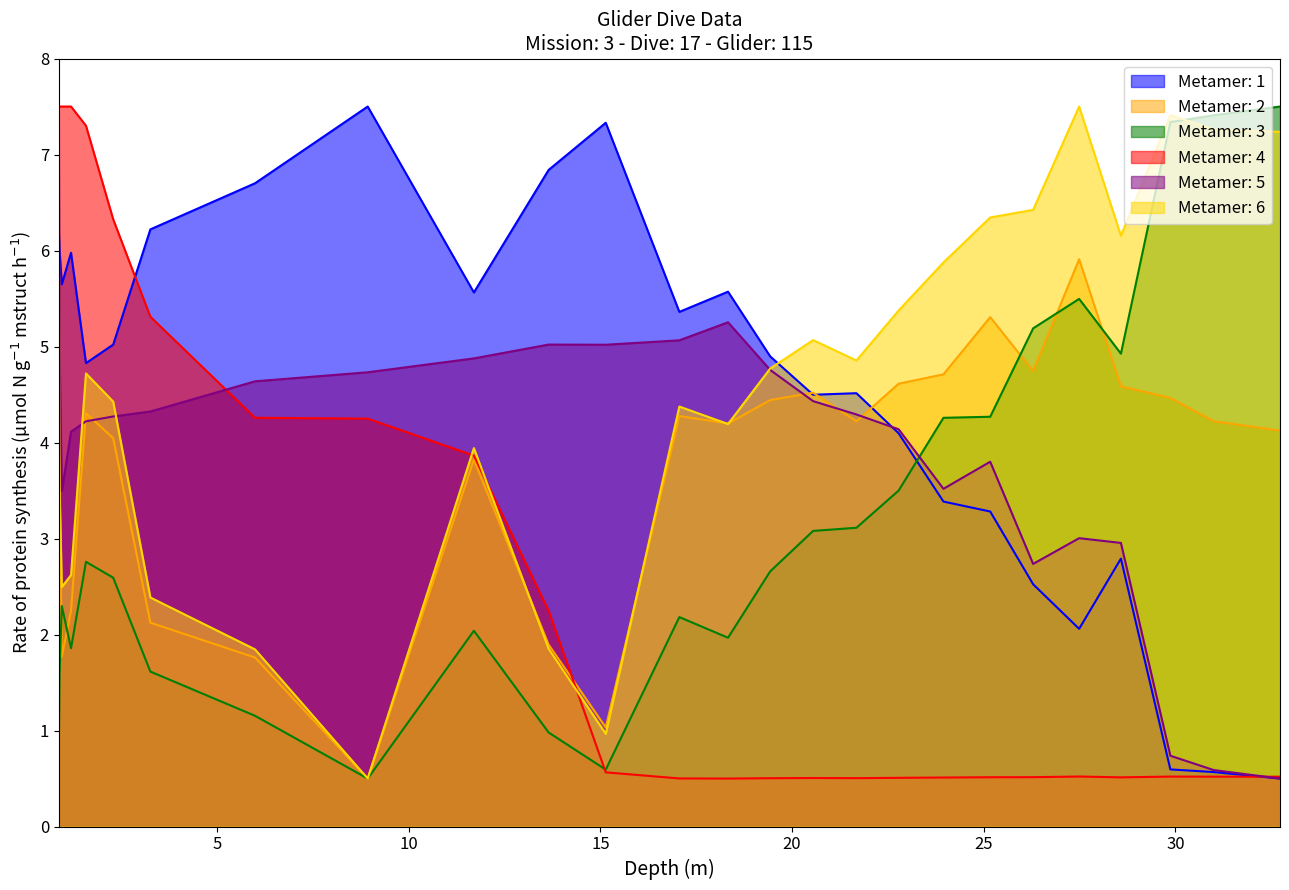

How many lines are shown in the chart?

6